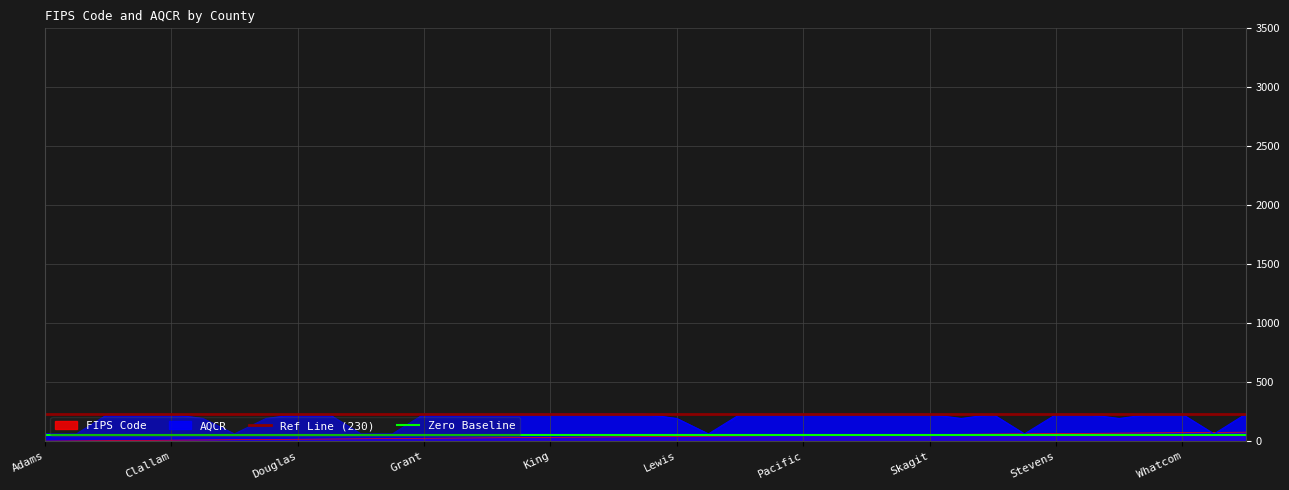

Which series has the largest total across all categories?

AQCR